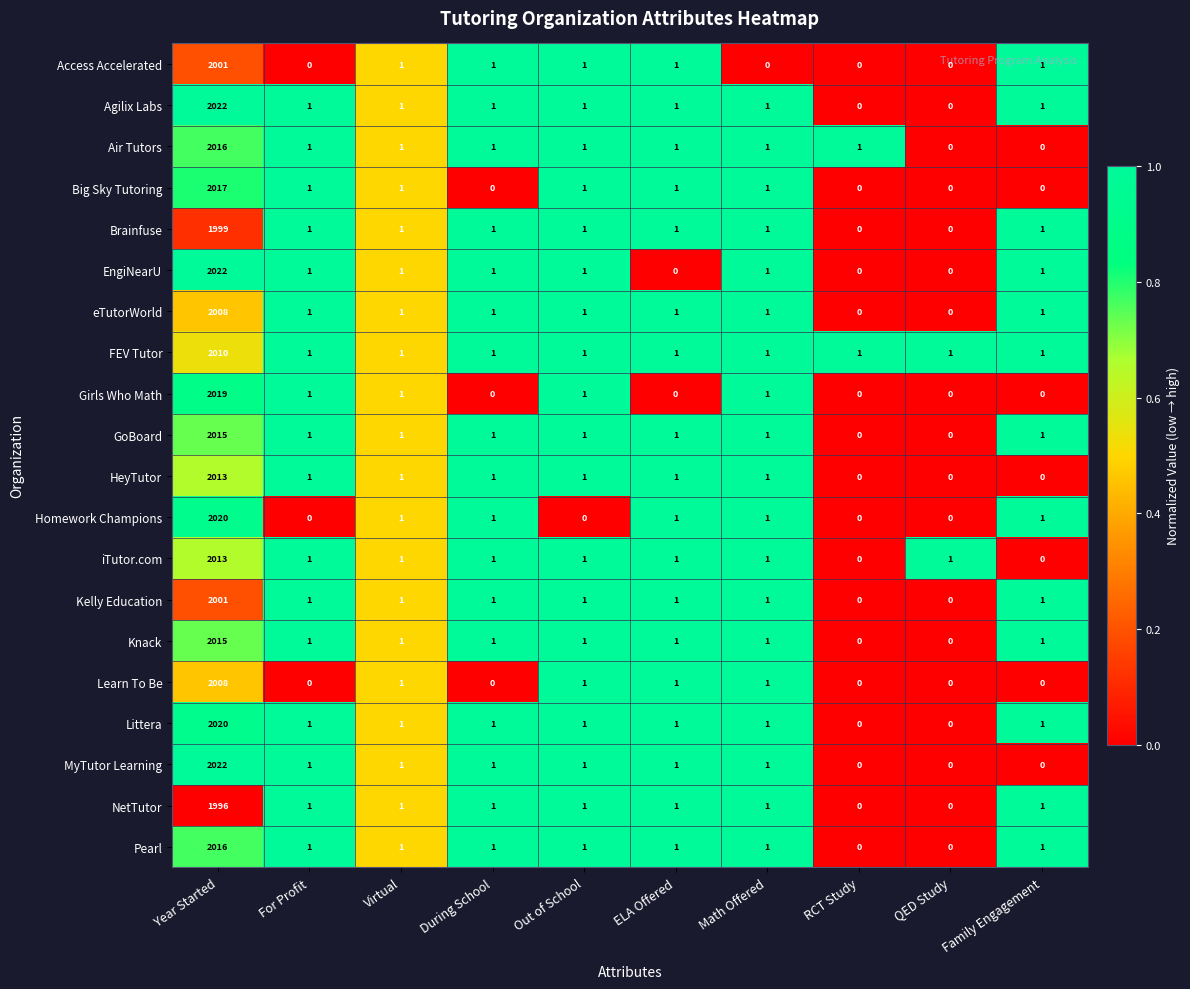

At which category does the chart reach its peak across all series?

Year Started